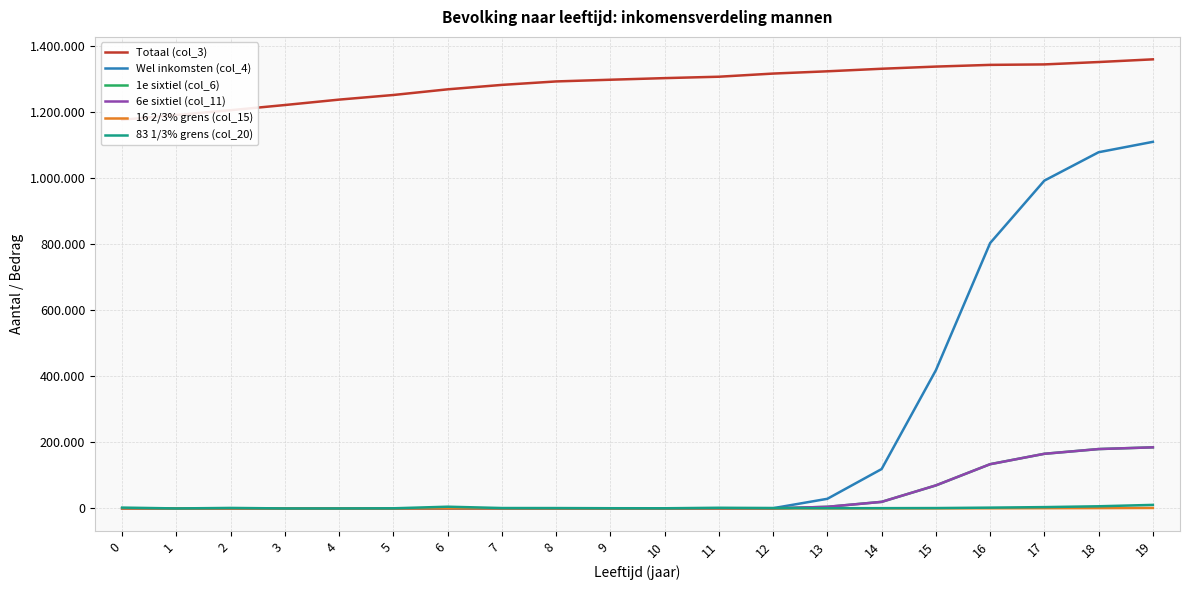

True or false: 1e sixtiel (col_6) has more than 1 points higher than both neighbors.

False